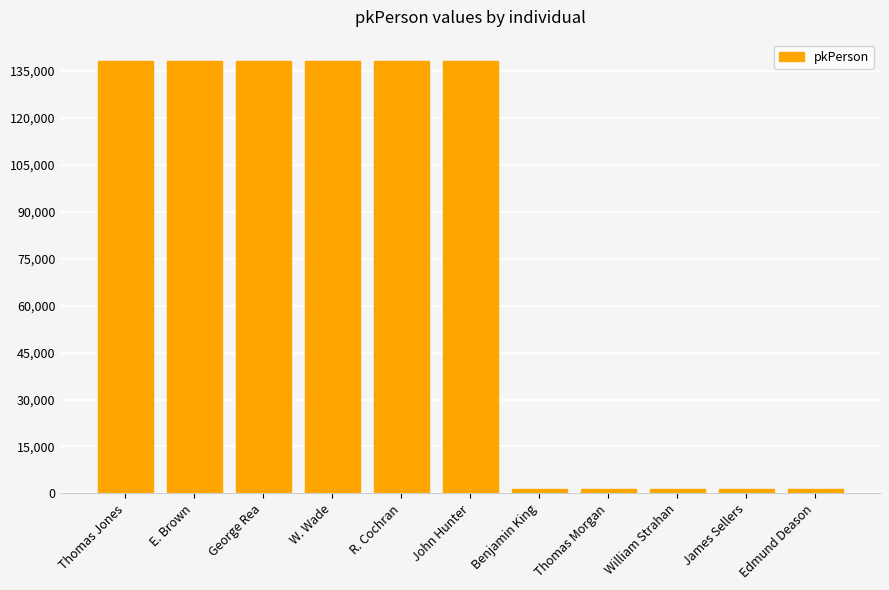

What position from the left is John Hunter?

6